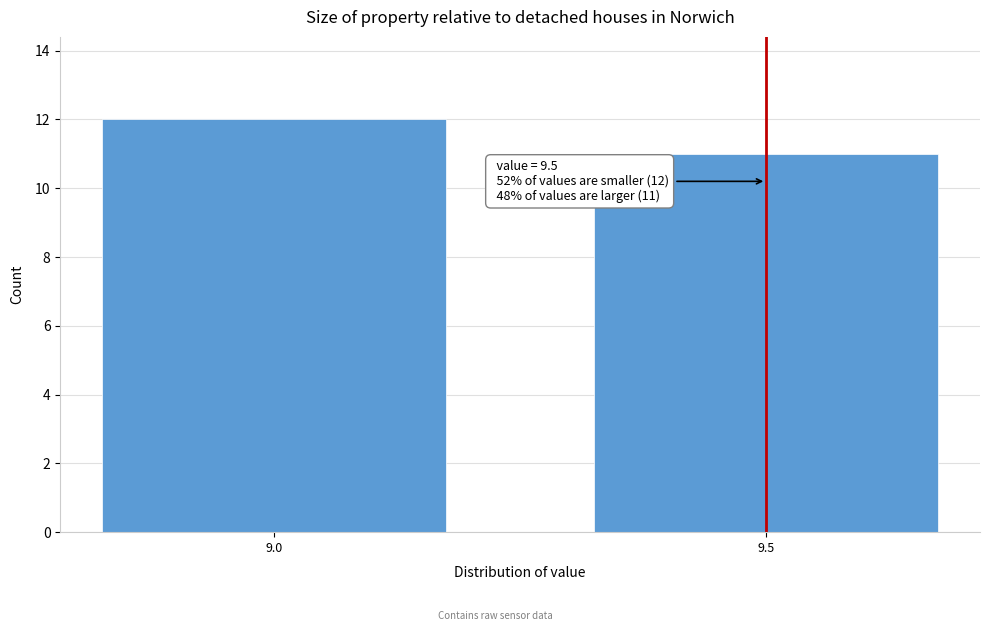

Reading left to right, transcribe all the data shown in this chart.

12	11